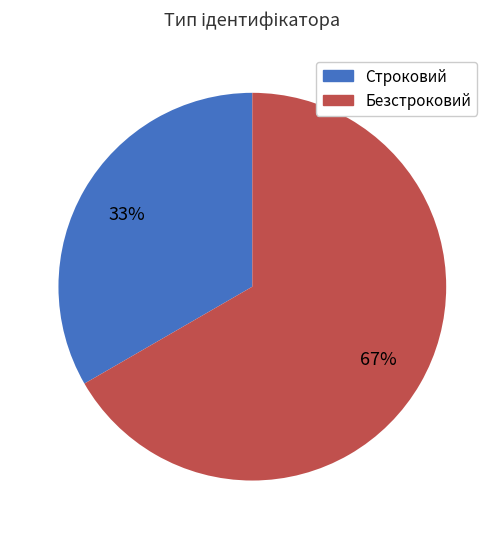

To the nearest percent, what is the average slice percentage?

50%